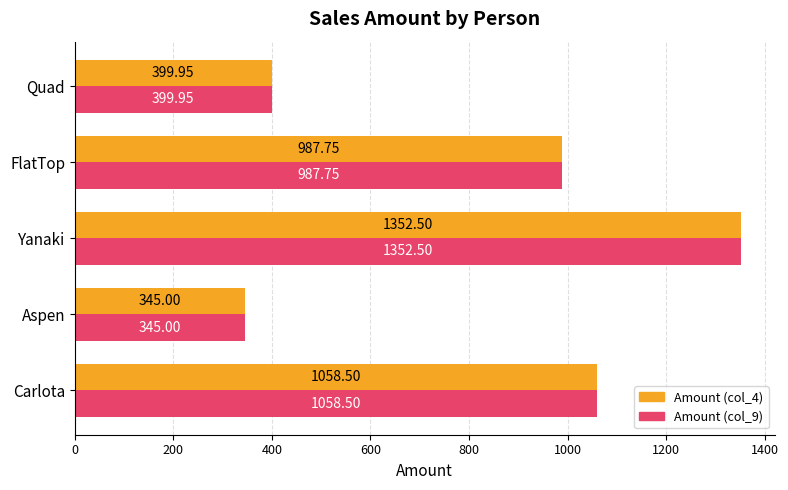

What is the average value of the Amount (col_9) series?

828.7